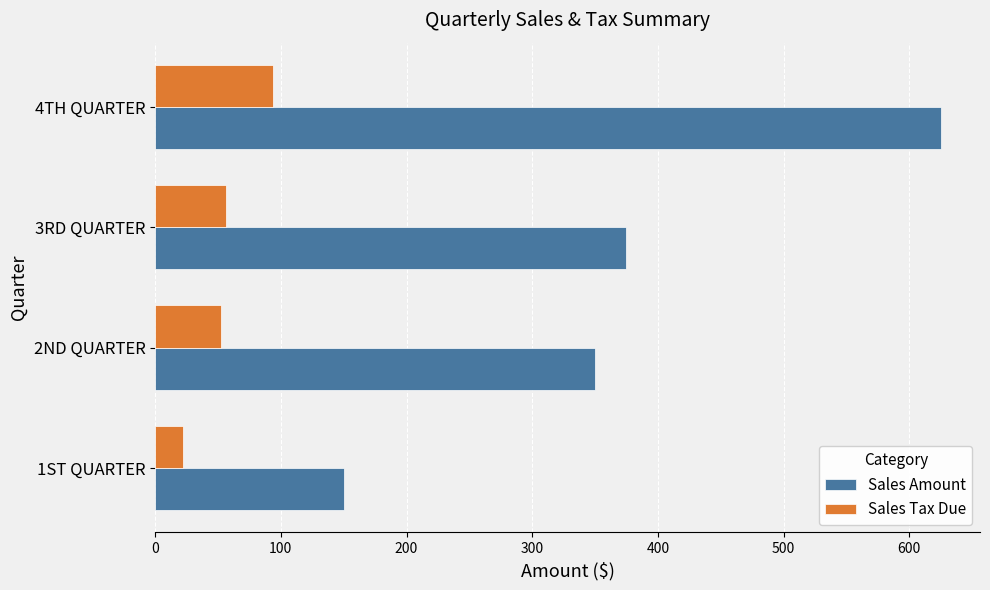

Rank the categories by Sales Amount value from highest to lowest.

4TH QUARTER, 3RD QUARTER, 2ND QUARTER, 1ST QUARTER